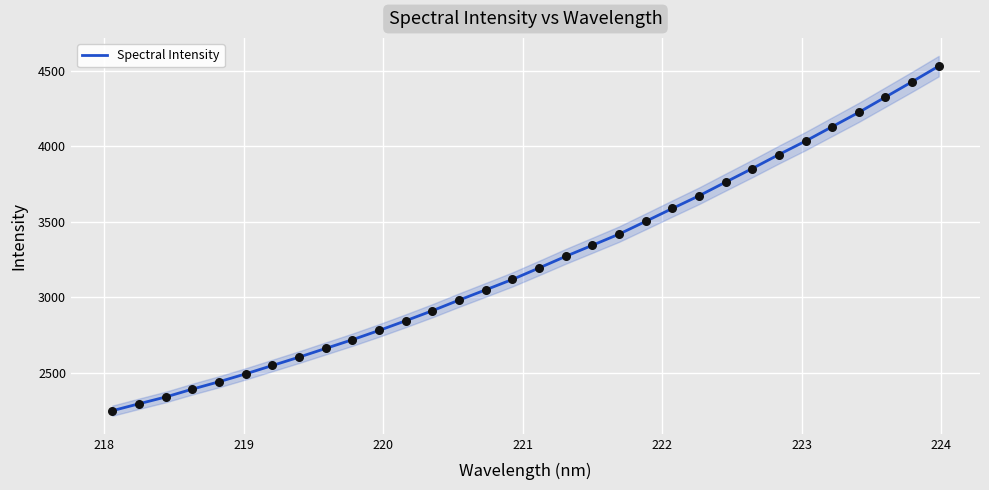

What is the minimum value for Spectral Intensity?

2248.1